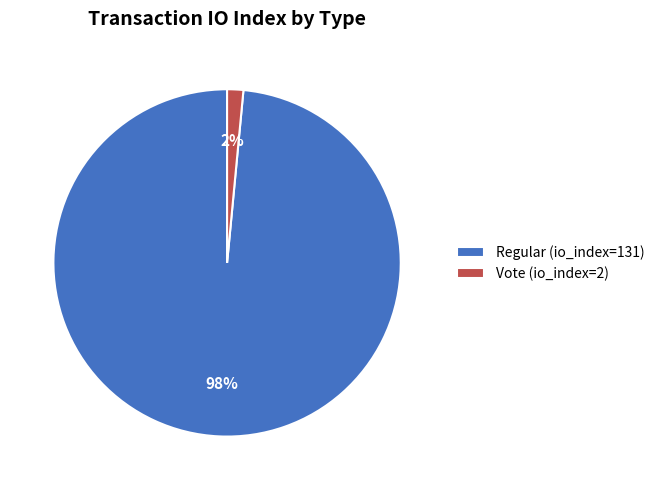

What is the largest slice in the pie chart?

Regular (io_index=131)